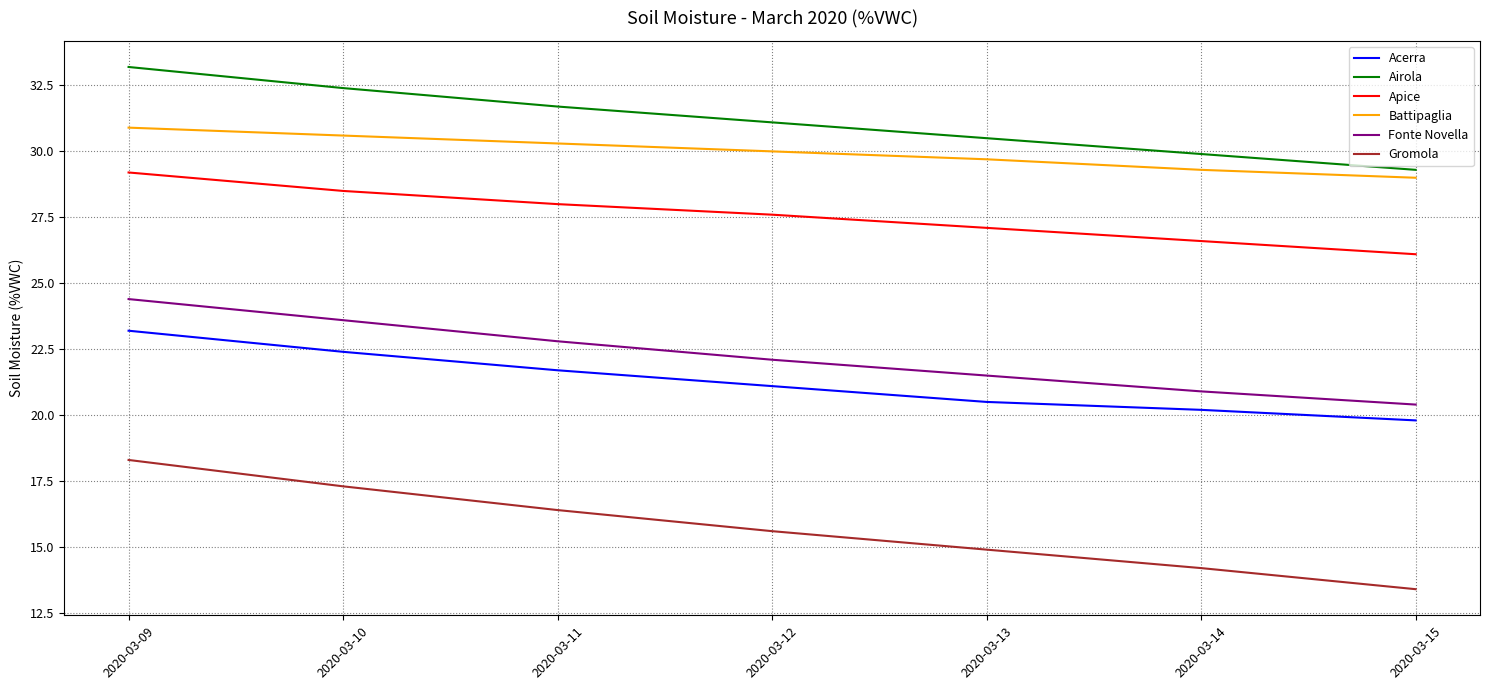

True or false: Airola and Gromola intersect in this chart.

False